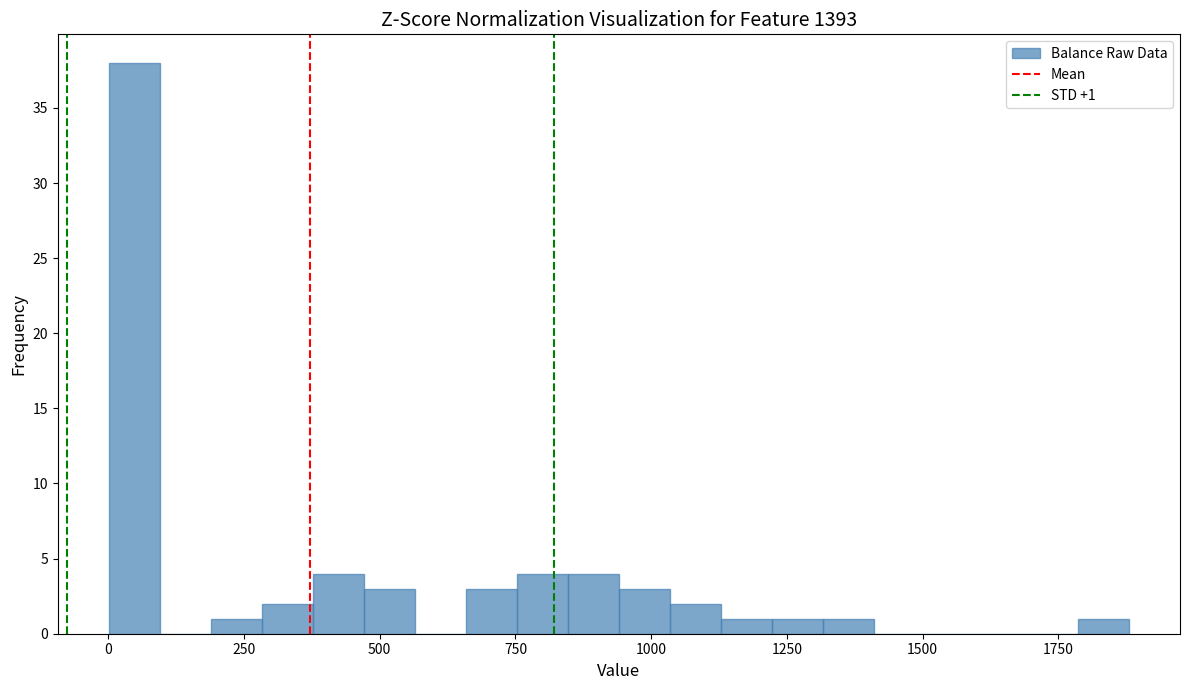

Read against the x-axis, roughly where is the centre of the tallest bar?

50